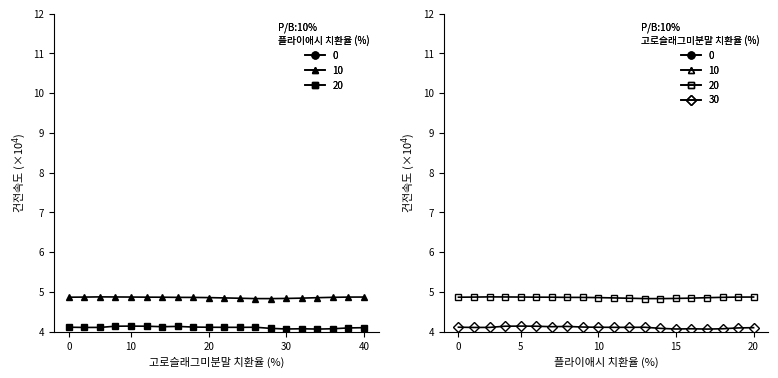

True or false: FB ELEV (FT) has a value of 1.9 at 3.

False